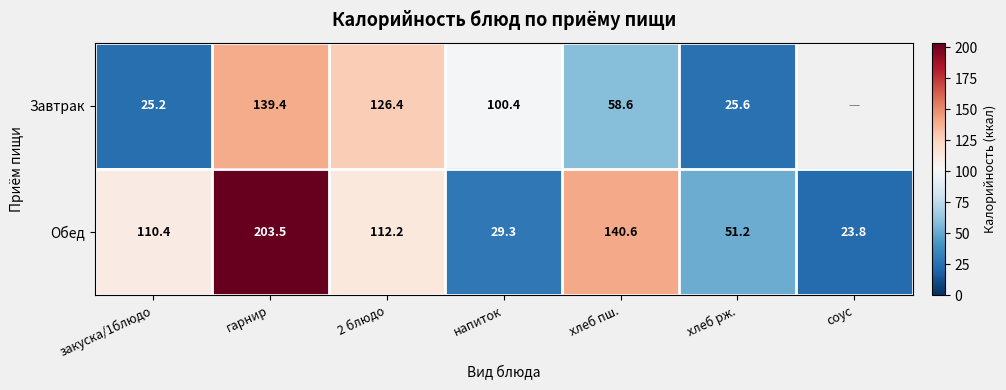

What is the sum of the Обед values at соус and напиток?

53.1